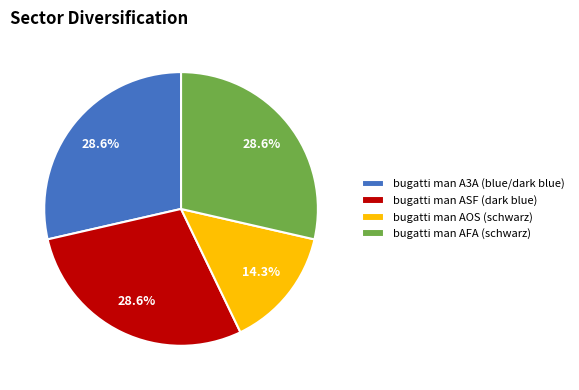

To the nearest percent, what is the difference between the largest and smallest slice percentages?

14%